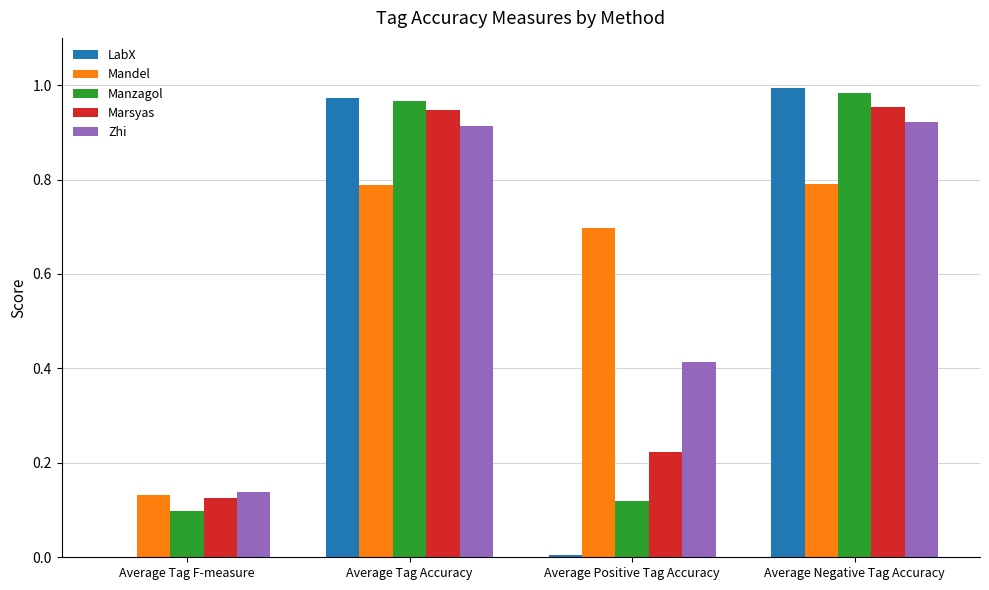

At which category is the sum across all series the highest?

Average Negative Tag Accuracy